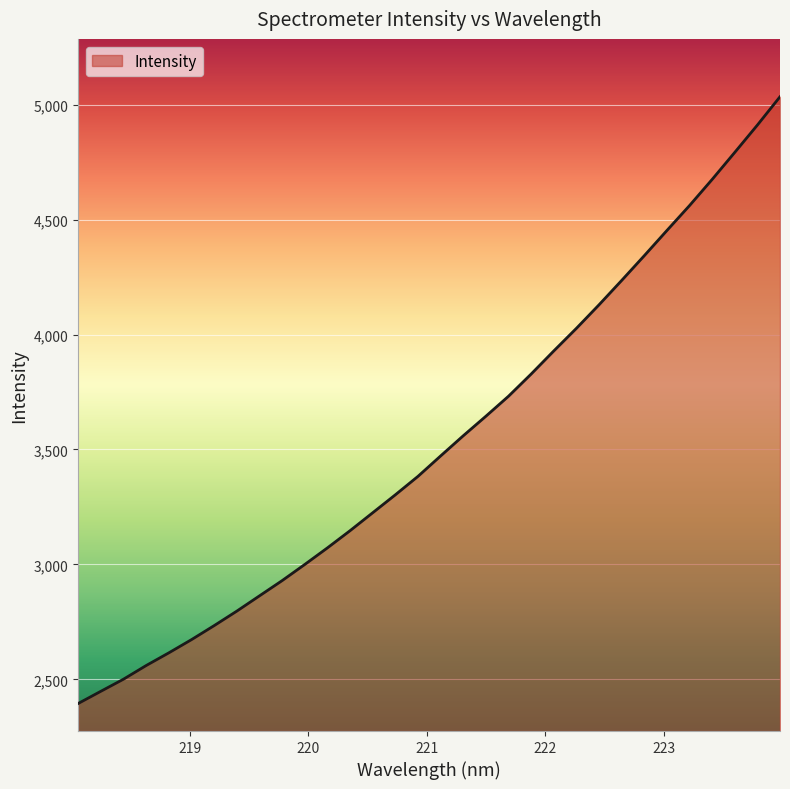

What is the difference between the maximum and minimum values?

2640.1